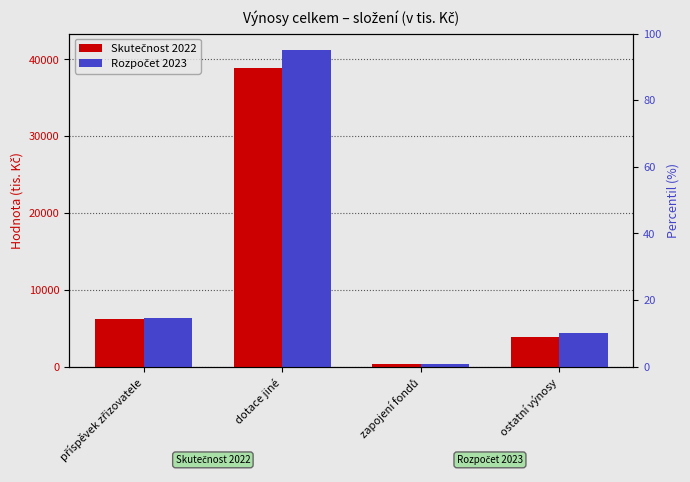

Read the Skutečnost 2022 value at zapojení fondů, to the nearest 50.

300